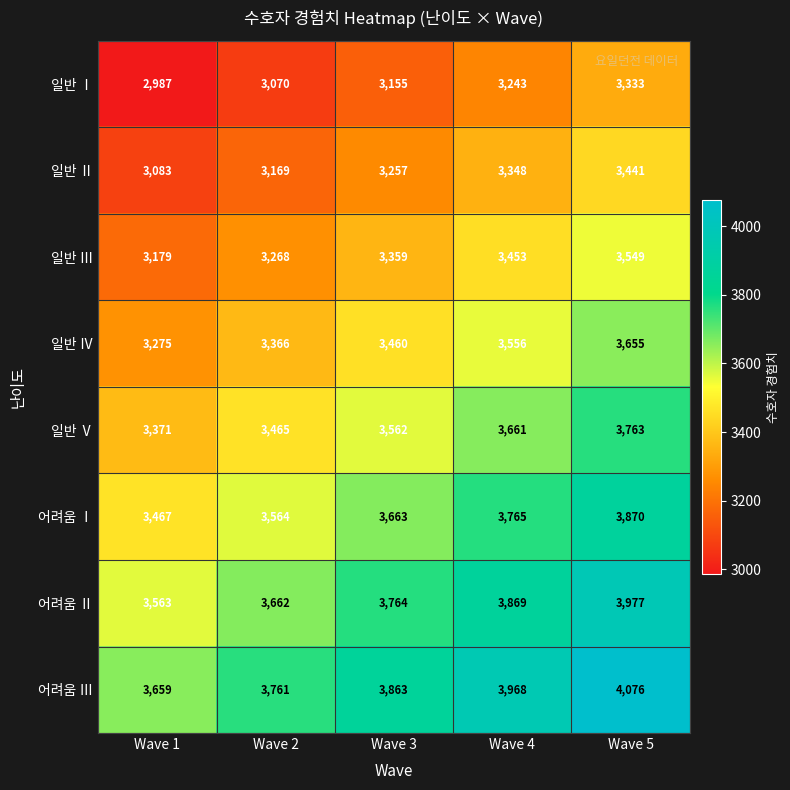

Which series has the largest total across all categories?

어려움 Ⅲ